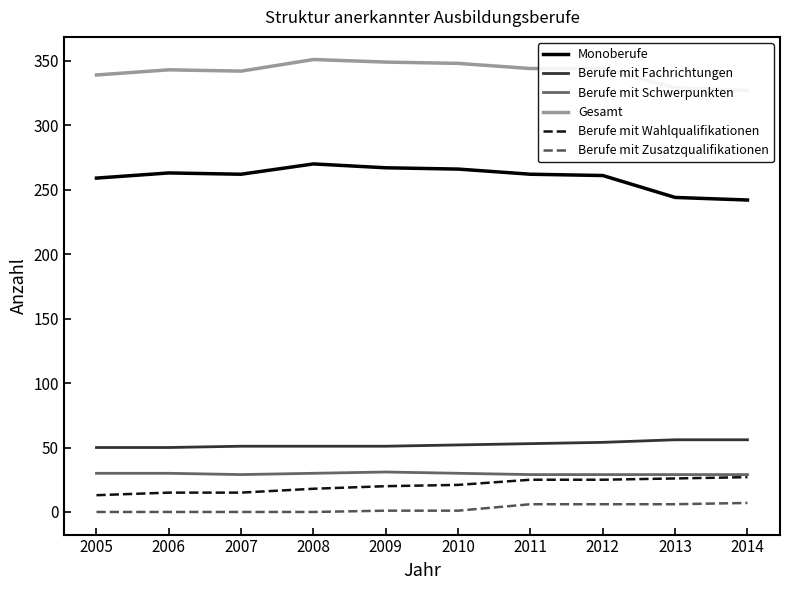

At which category is the sum across all series the highest?

2008